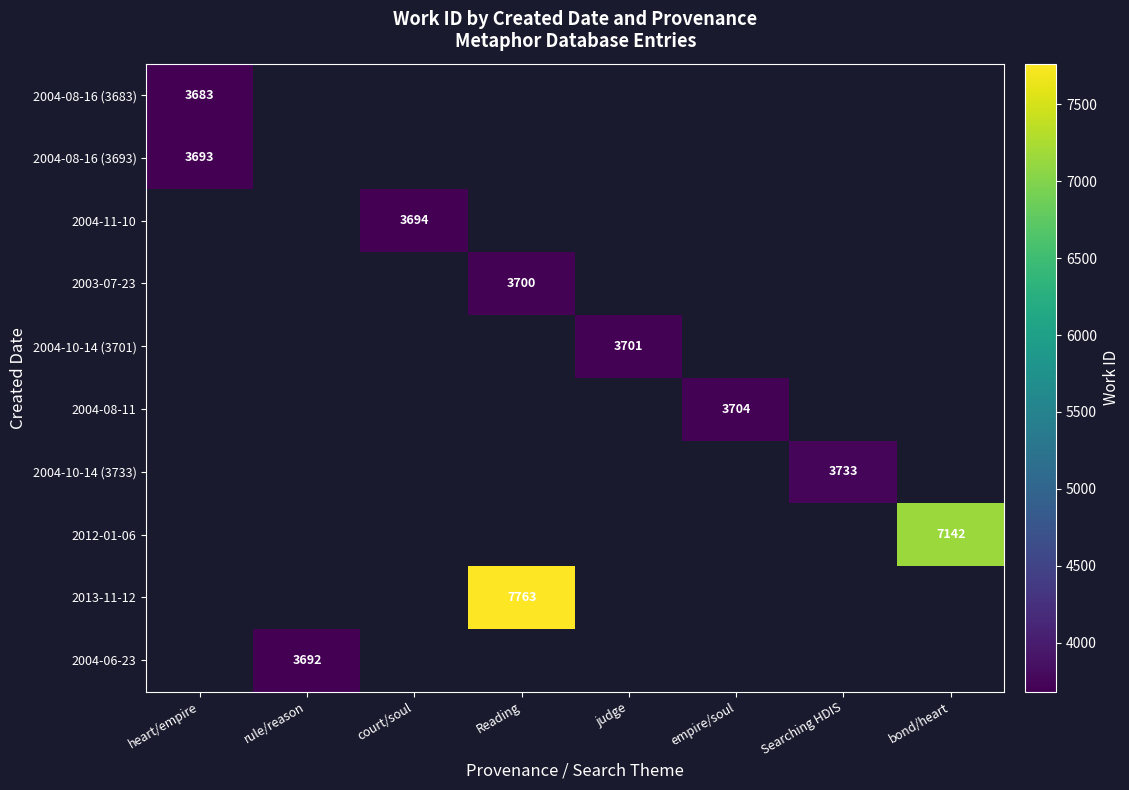

The 2004-10-14 (3733) series shows 3733 at Searching HDIS. True or false?

True